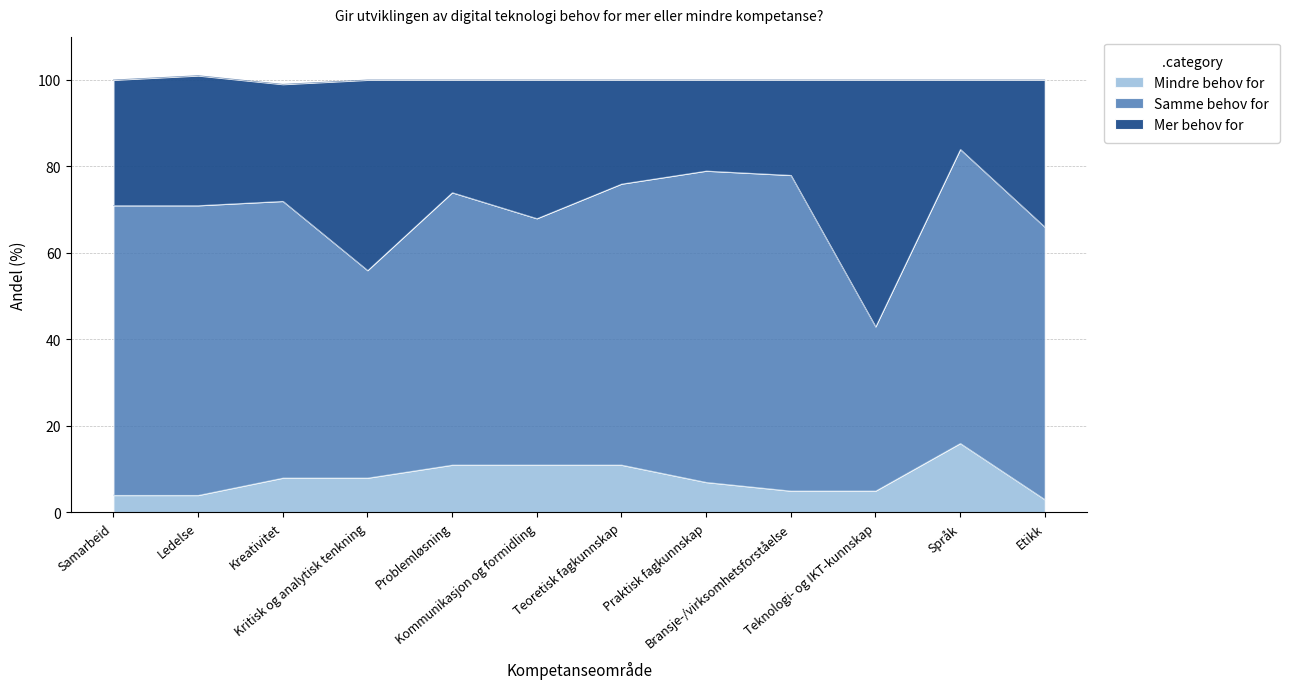

What is the label of the 5th point from the right?

Praktisk fagkunnskap